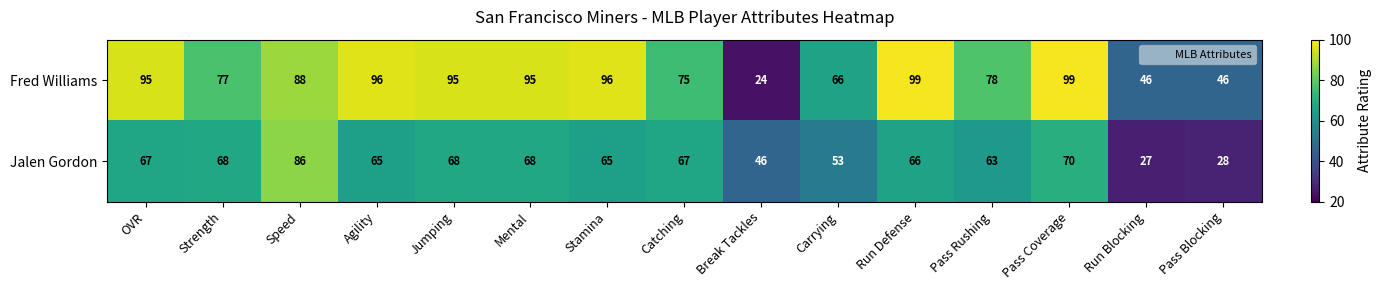

What is the sum of all Fred Williams values?

1175